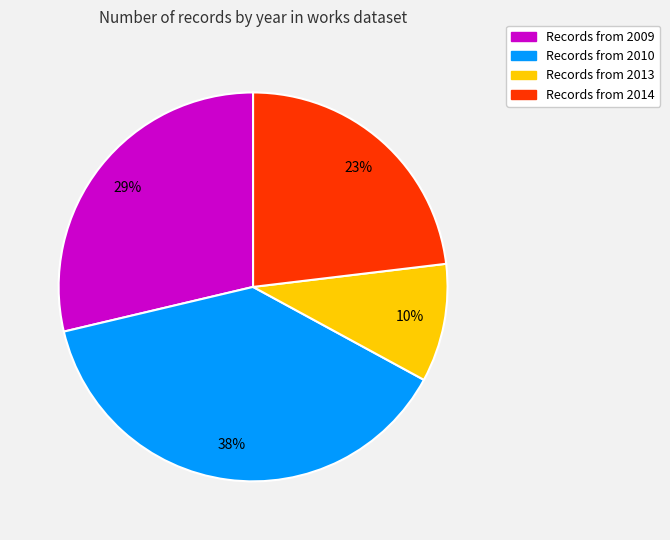

Is there any slice that represents more than half of the pie?

No